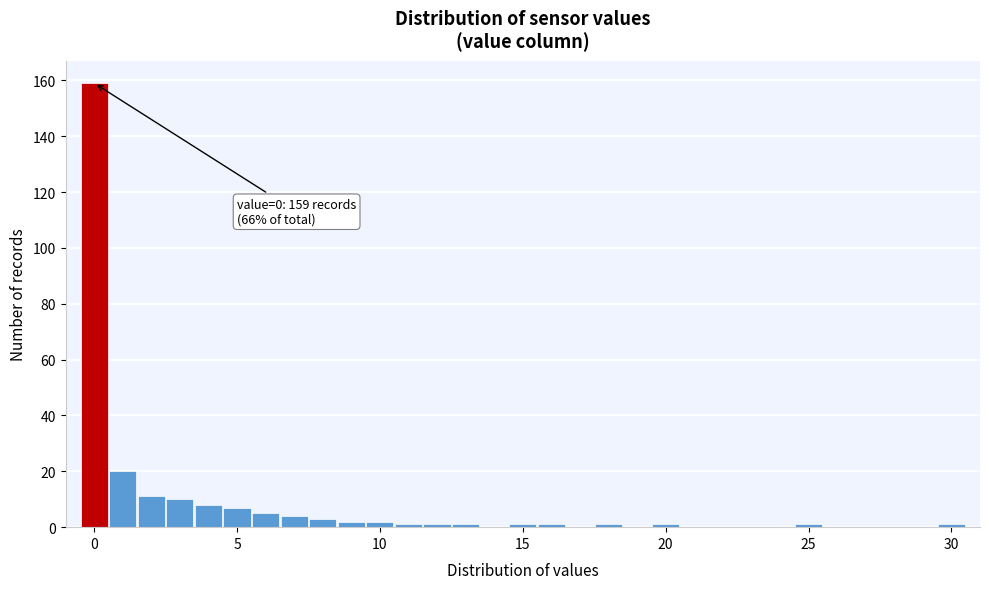

Read against the x-axis, roughly where is the centre of the tallest bar?

0.0